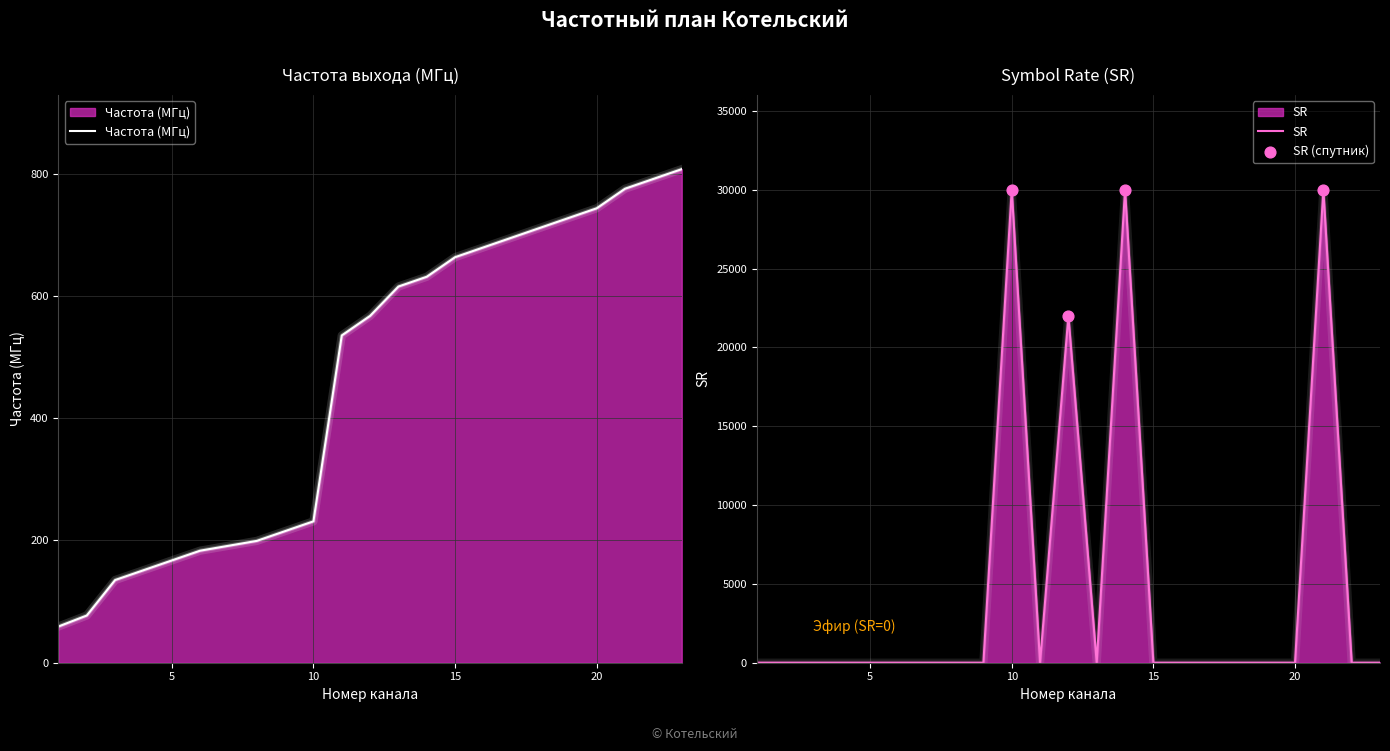

Which series contains the highest Y value?

SR